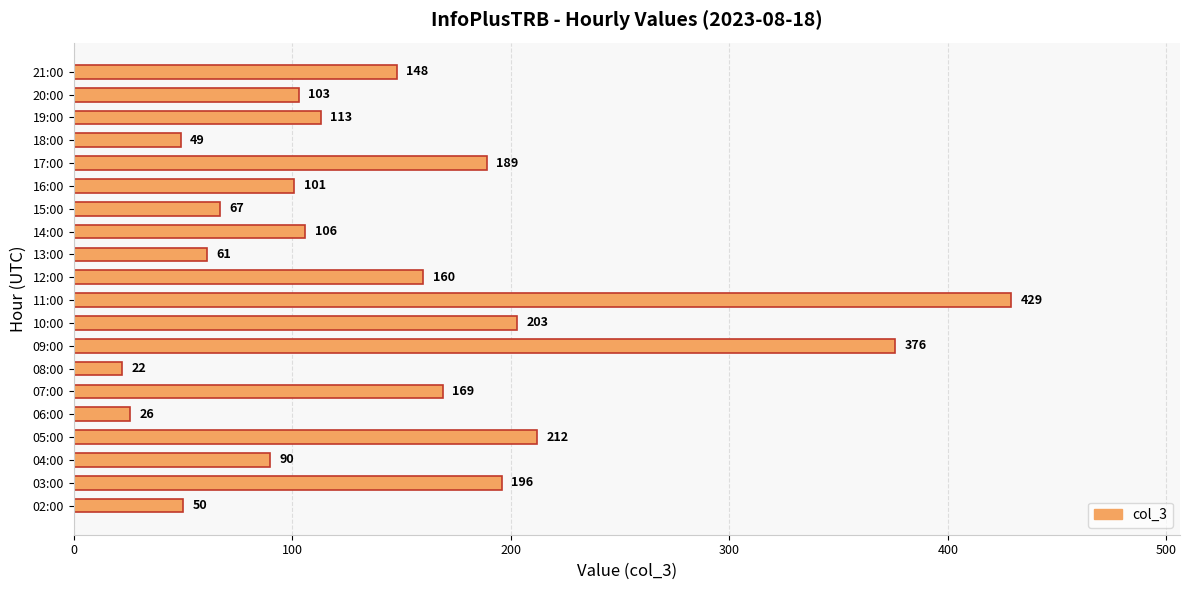

Are the bars horizontal?

Yes